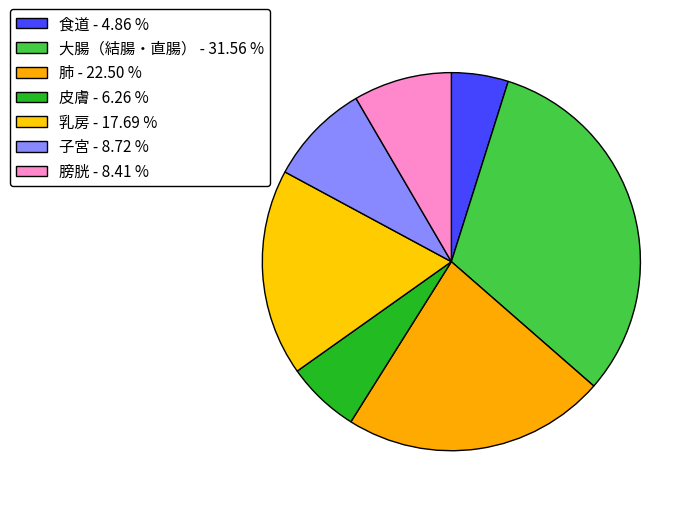

Do 乳房 and 食道 together represent more than half of the pie?

No